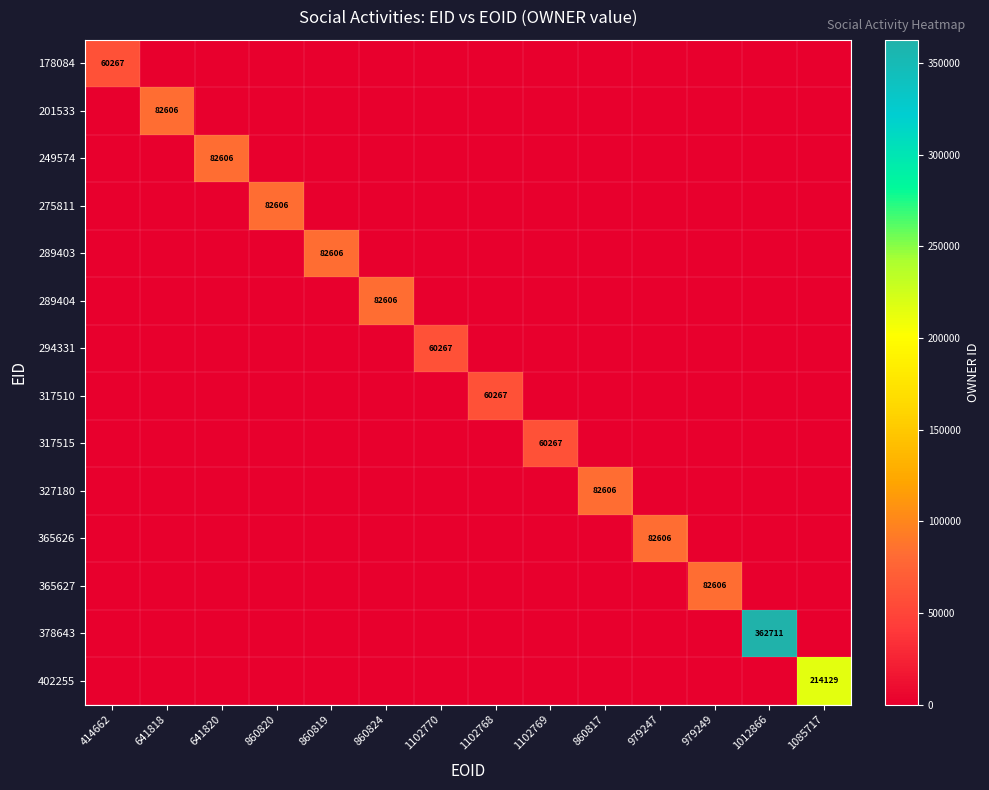

At how many categories does at least one series exceed 73656?

10